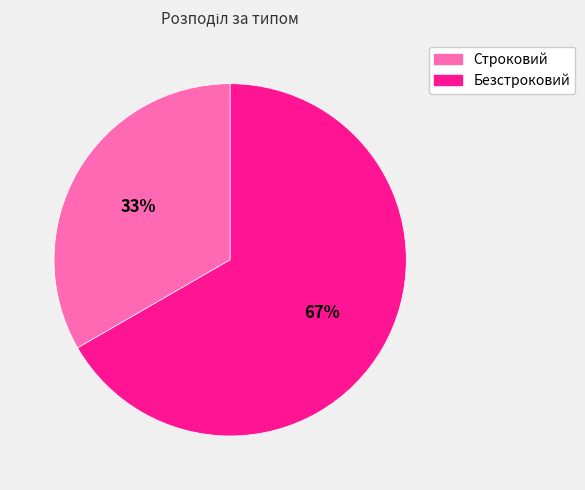

Between Безстроковий and Строковий, which is larger?

Безстроковий